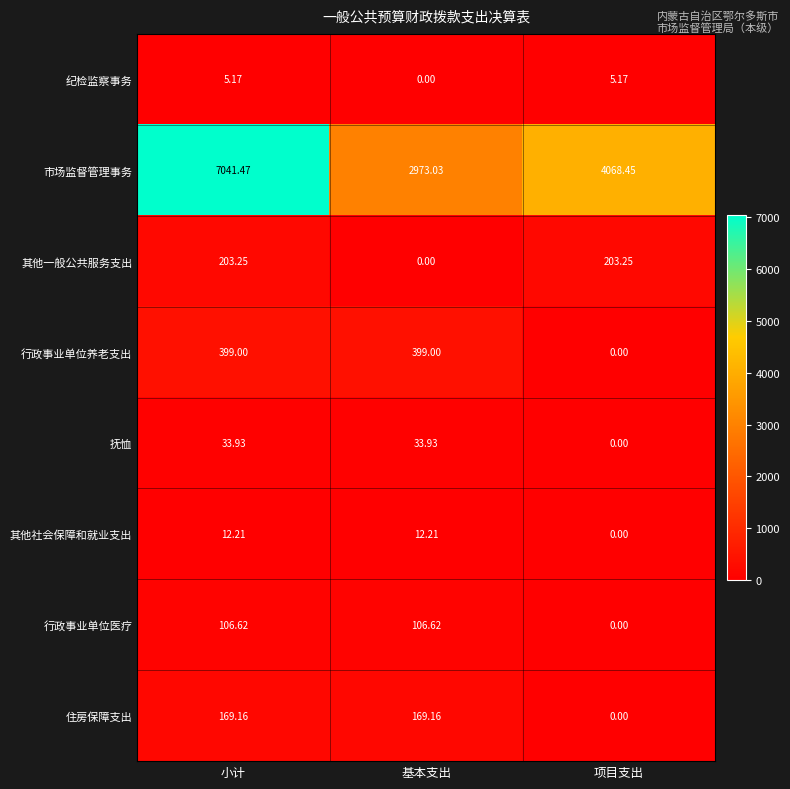

Which series has the widest spread of values?

市场监督管理事务